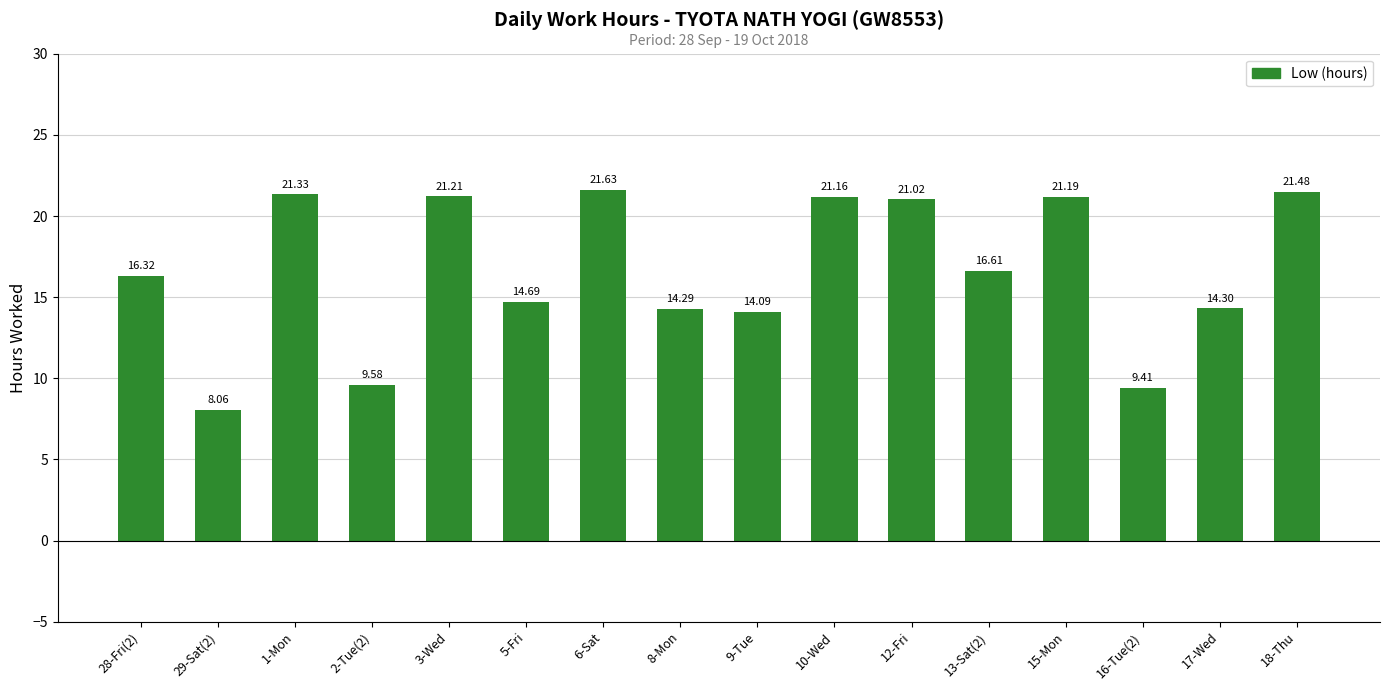

What is the average value?

16.6